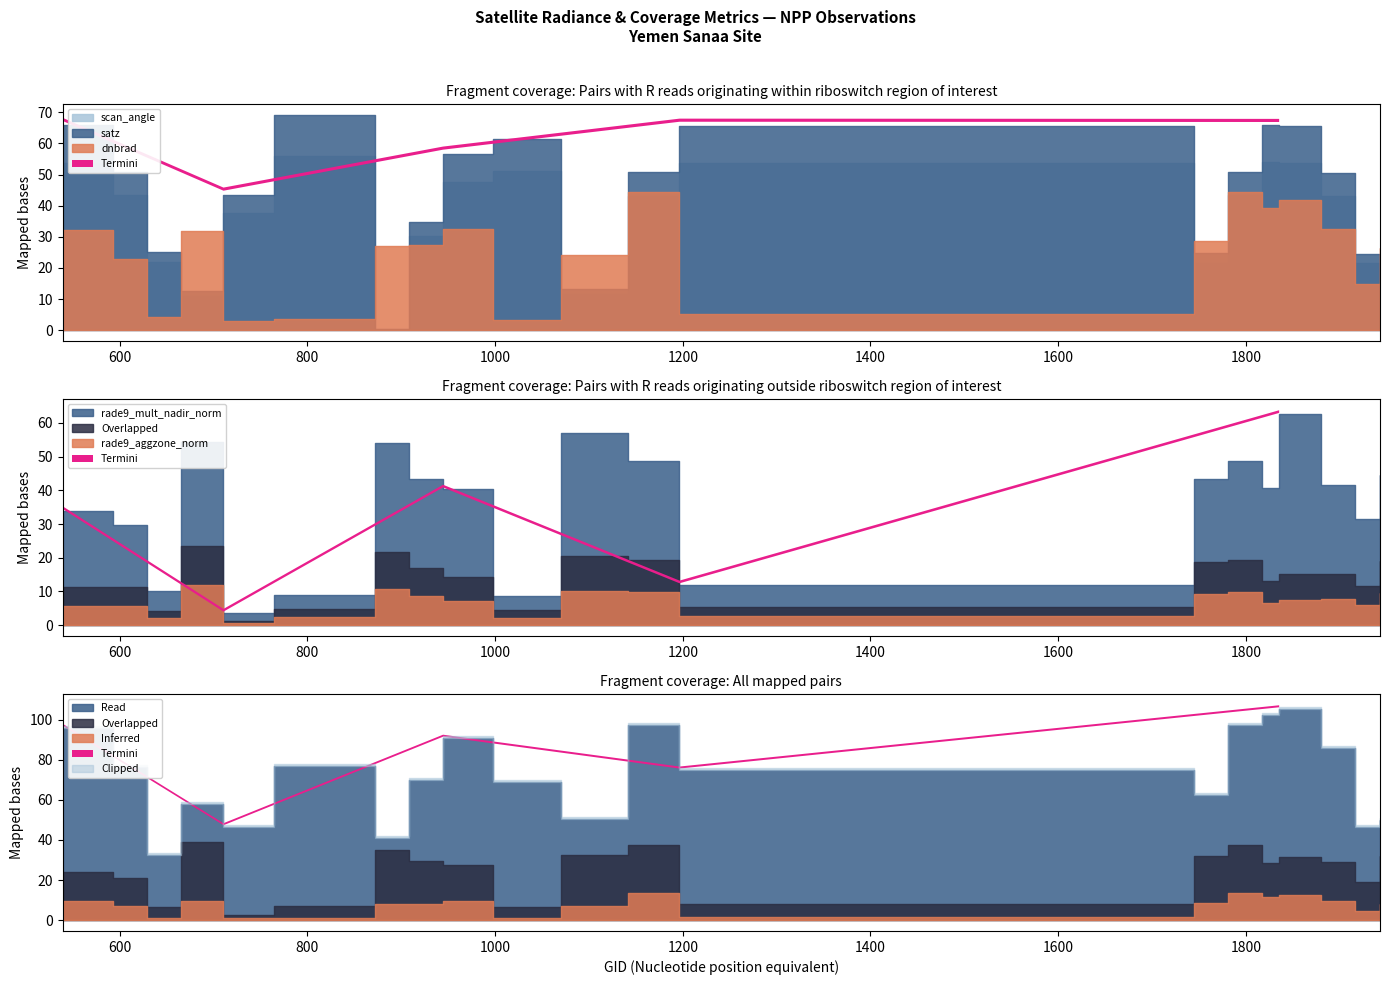

Where do rade9_aggzone_norm and scan_angle first cross each other?

629 and 665